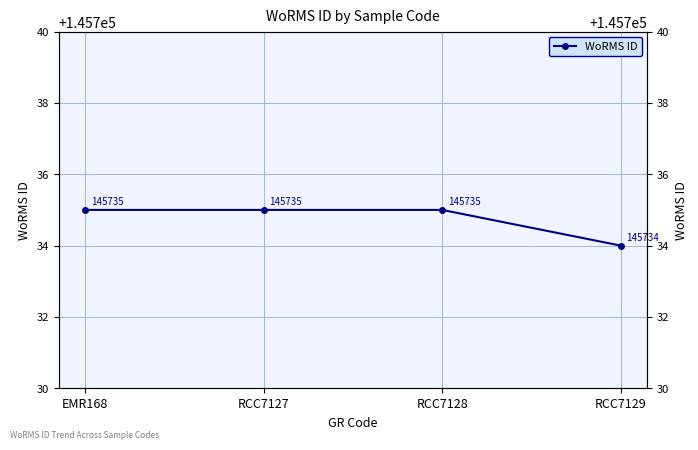

The value at EMR168 is 94371. True or false?

False